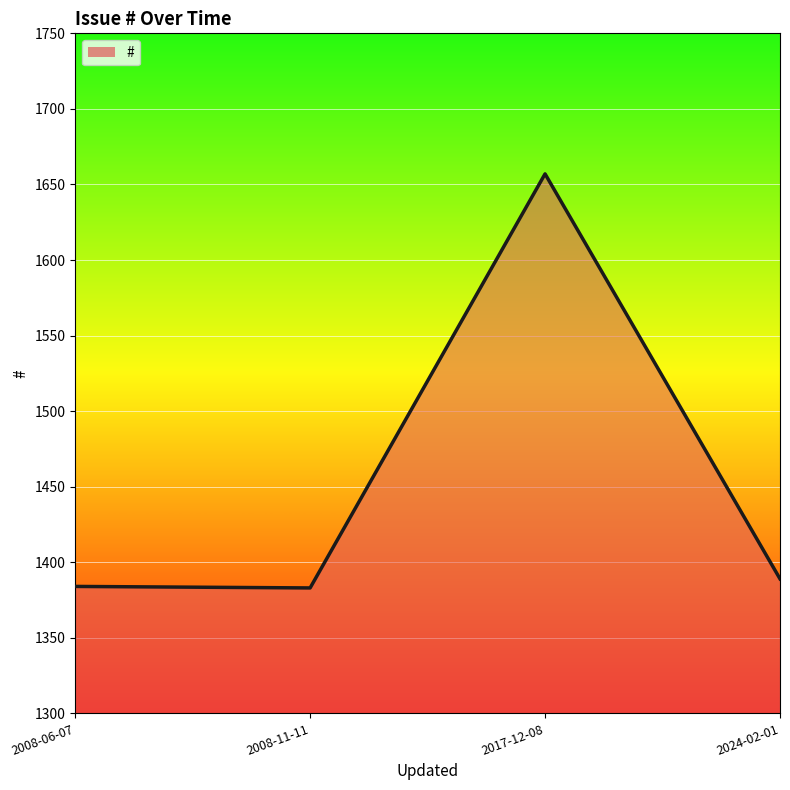

Rank the categories by value from lowest to highest.

2008-11-11, 2008-06-07, 2024-02-01, 2017-12-08